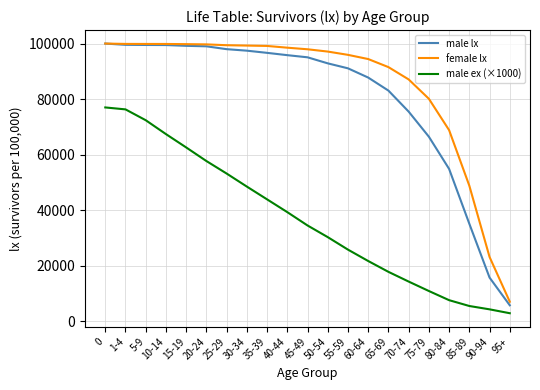

How many categories are shown in the chart?

21